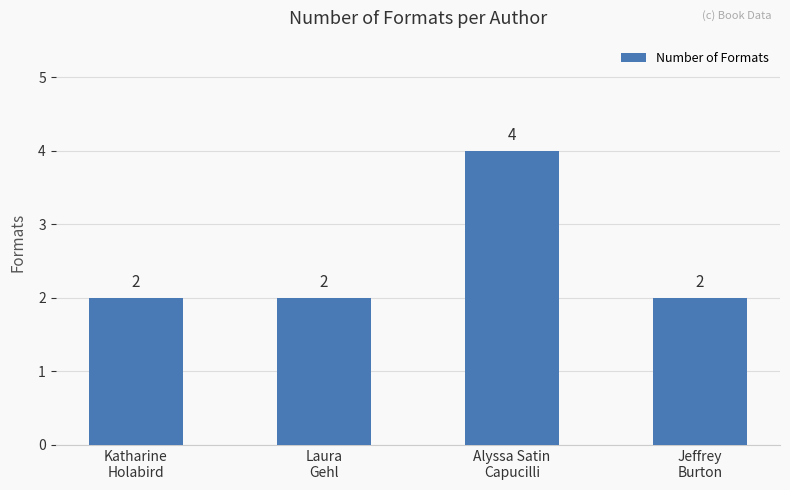

What is the sum of all values?

10